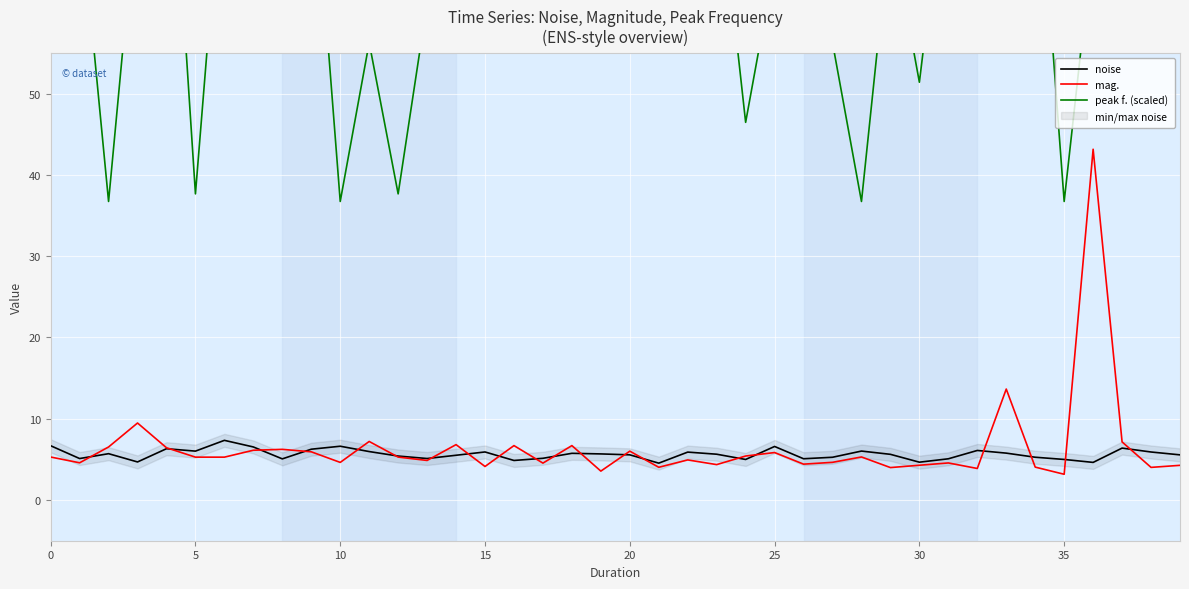

What is the value of the peak f. (scaled) point at the 10th from the left?

82.6